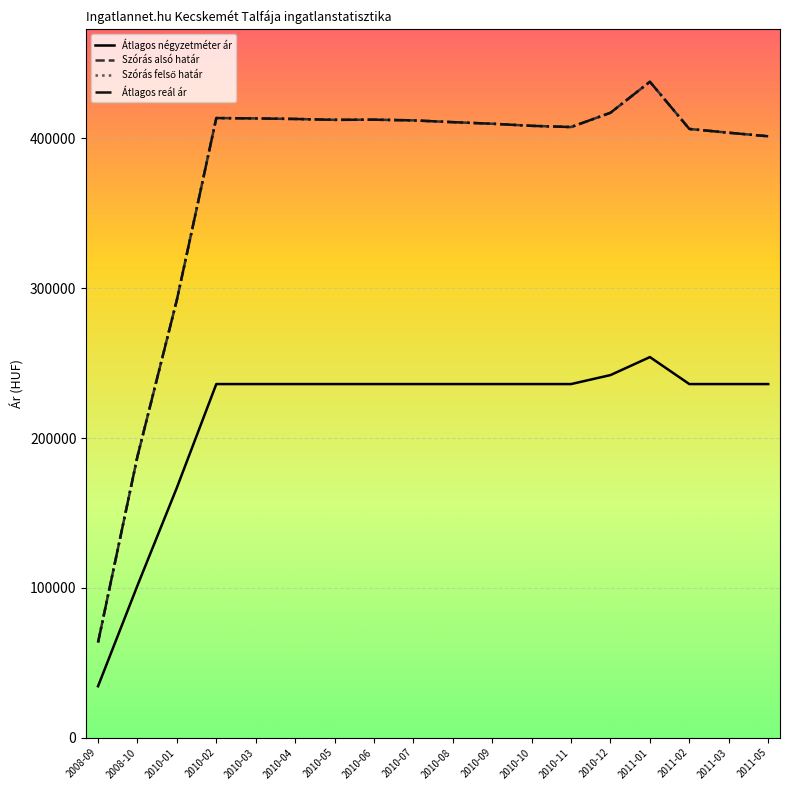

Which label corresponds to the smallest value in the chart?

2008-09